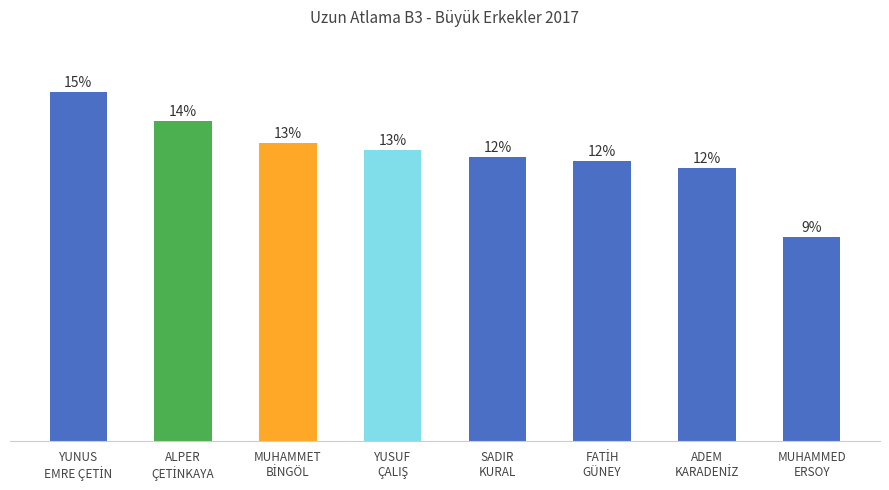

What is the label of the 2nd bar from the right?

ADEM
KARADENİZ